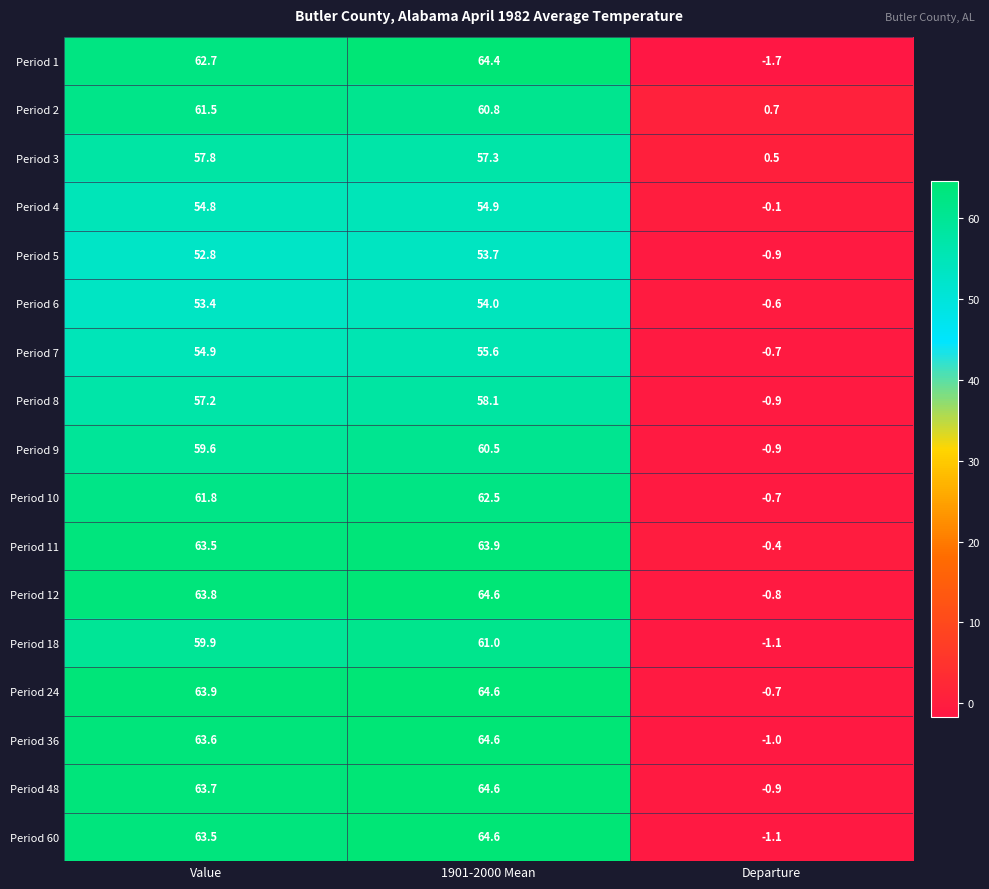

True or false: Period 9 has a value of 29.0 at Value.

False